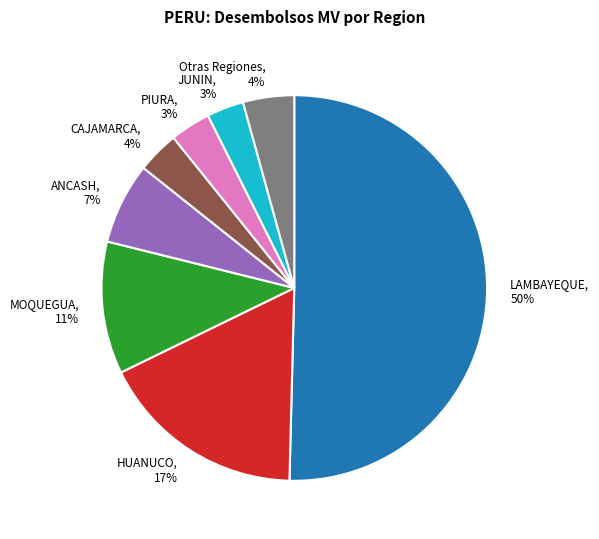

Is it true that ANCASH is 7% of the pie?

True